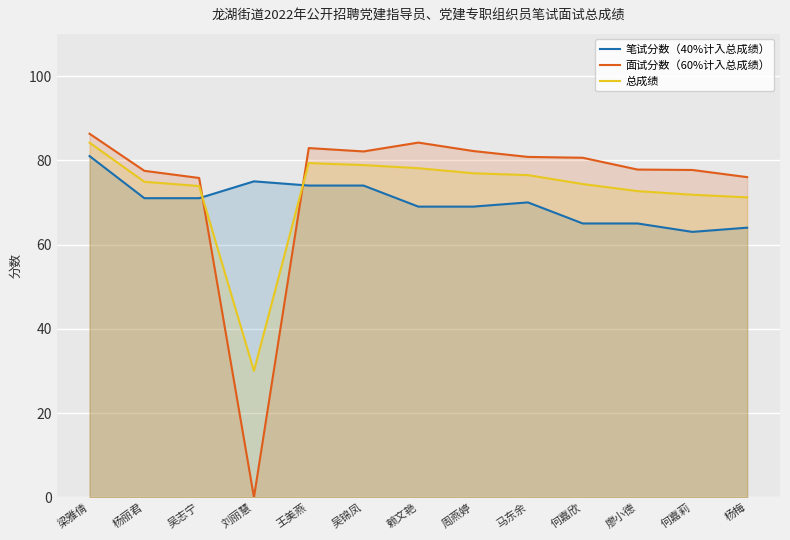

How many intersections are there between 面试分数（60%计入总成绩） and 总成绩?

2